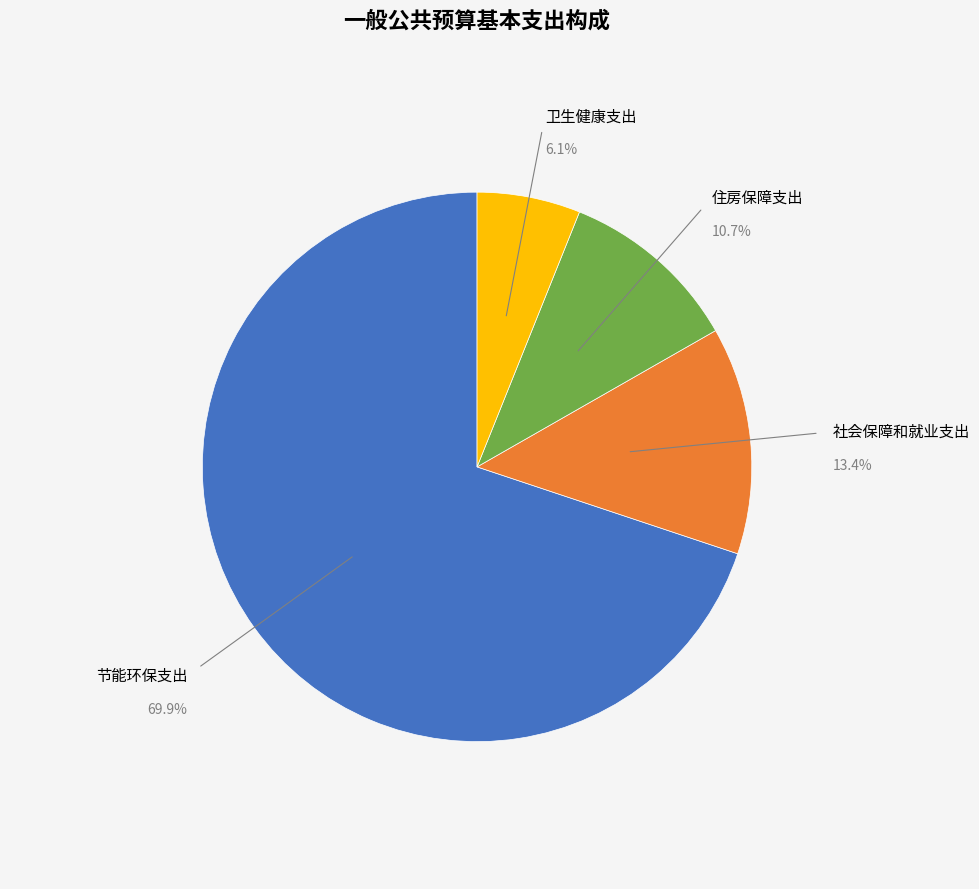

Is there any slice that represents more than half of the pie?

Yes